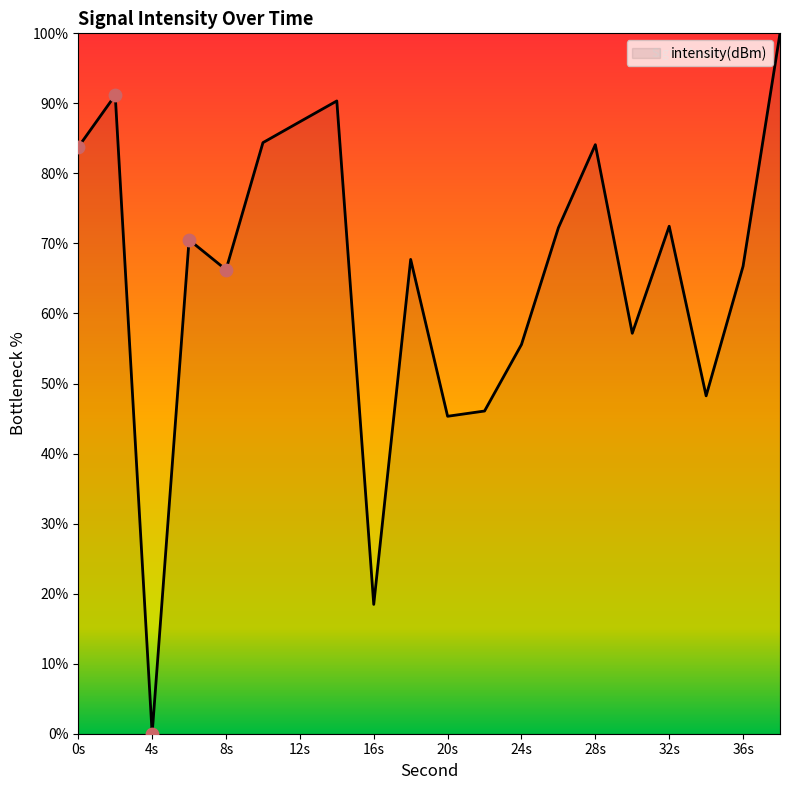

What is the difference between the maximum and minimum values?

100.0